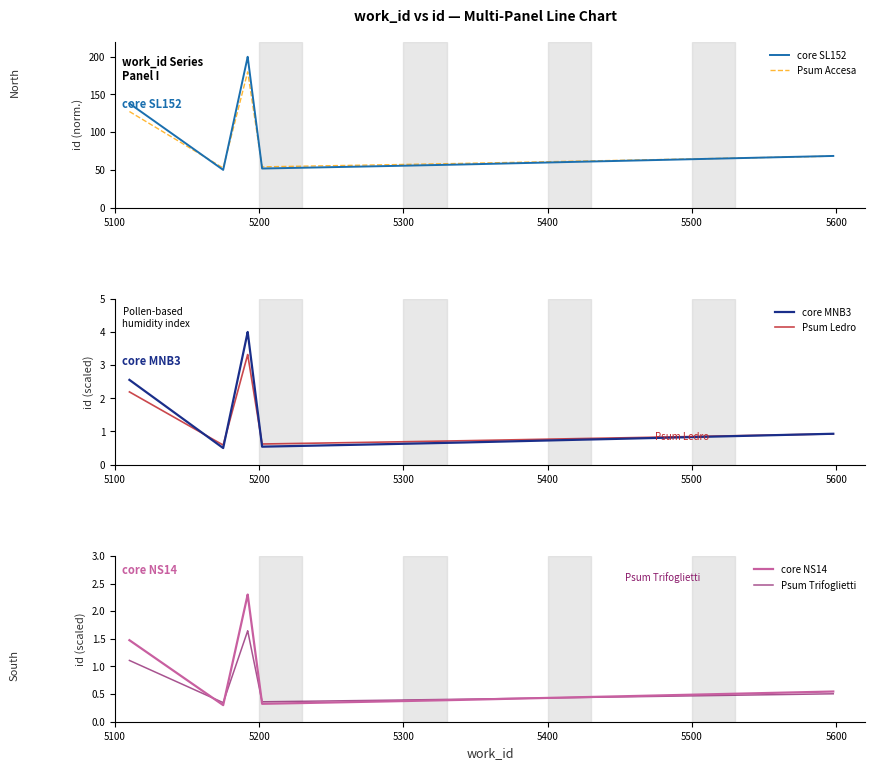

True or false: core SL152 and core MNB3 intersect in this chart.

False